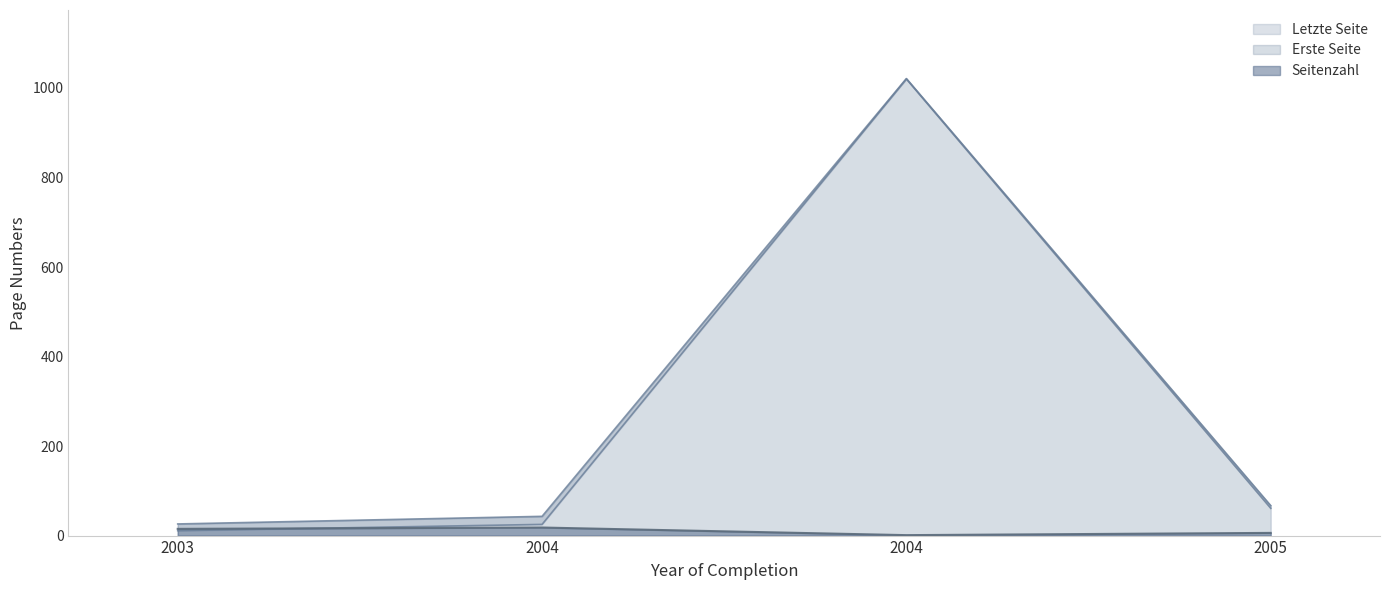

Which series changed the most between 2004 and 2004?

Erste Seite